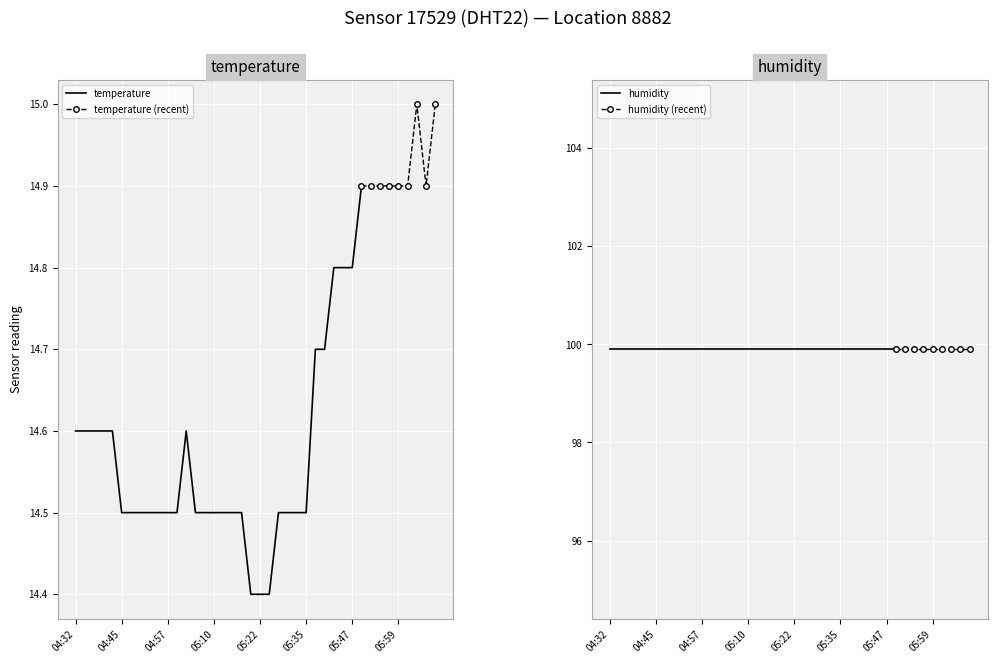

Reading left to right, transcribe all the data shown in this chart.

temperature: 14.6	14.6	14.6	14.6	14.6	14.5	14.5	14.5	14.5	14.5	14.5	14.5	14.6	14.5	14.5	14.5	14.5	14.5	14.5	14.4	14.4	14.4	14.5	14.5	14.5	14.5	14.7	14.7	14.8	14.8	14.8	14.9	14.9	14.9	14.9	14.9	14.9	15.0	14.9	15.0
humidity: 99.9	99.9	99.9	99.9	99.9	99.9	99.9	99.9	99.9	99.9	99.9	99.9	99.9	99.9	99.9	99.9	99.9	99.9	99.9	99.9	99.9	99.9	99.9	99.9	99.9	99.9	99.9	99.9	99.9	99.9	99.9	99.9	99.9	99.9	99.9	99.9	99.9	99.9	99.9	99.9